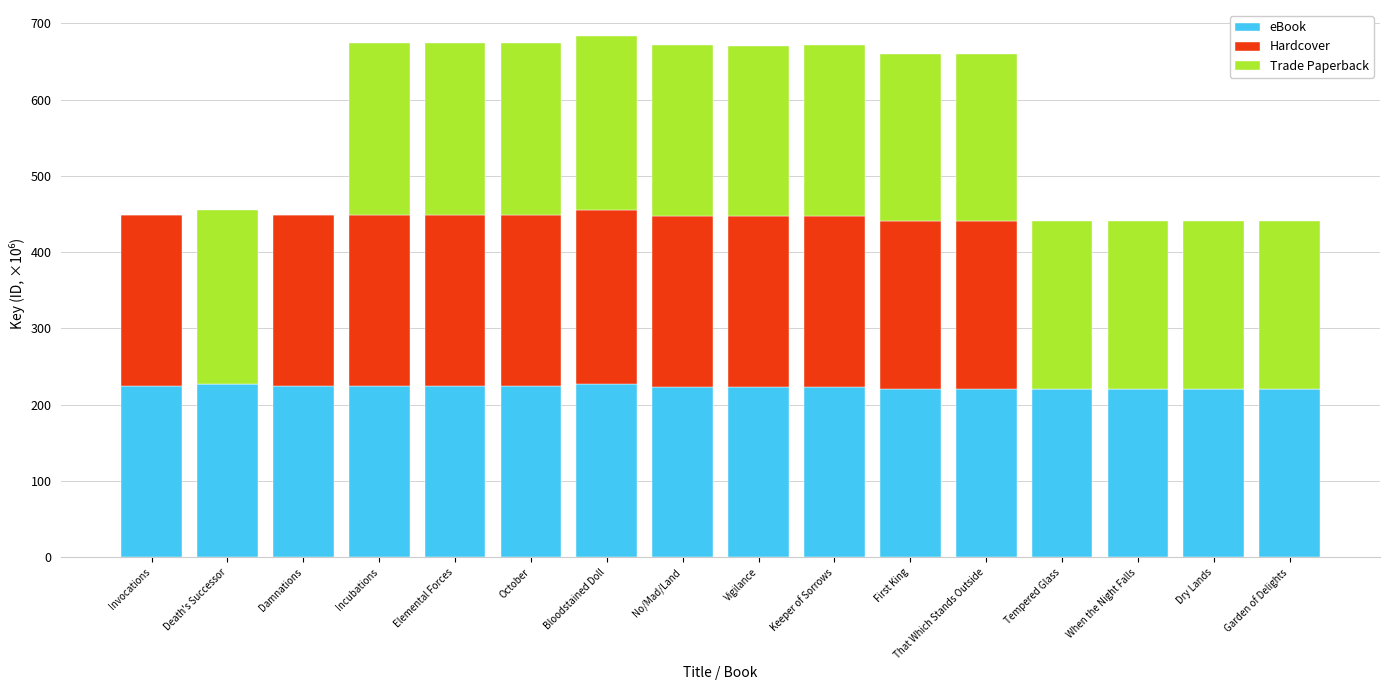

The value of eBook at Elemental Forces is 101.8. True or false?

False